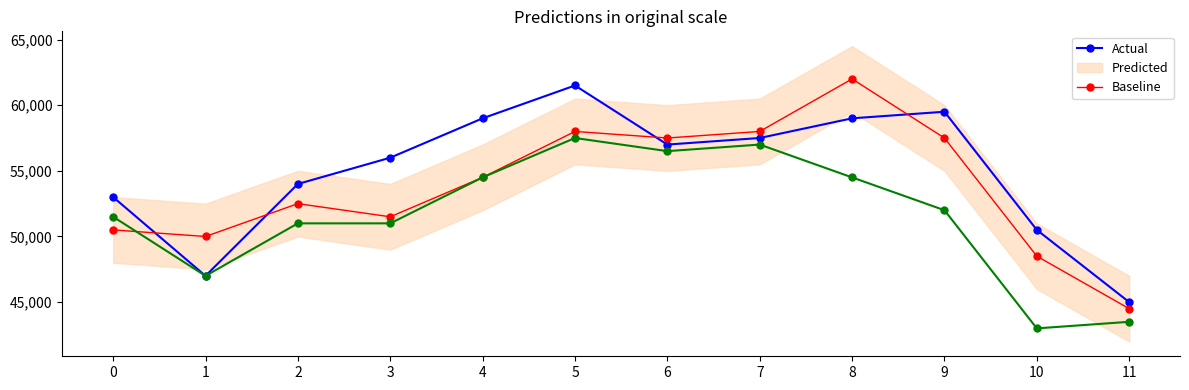

What is the difference between the highest and lowest values at 7?

1000